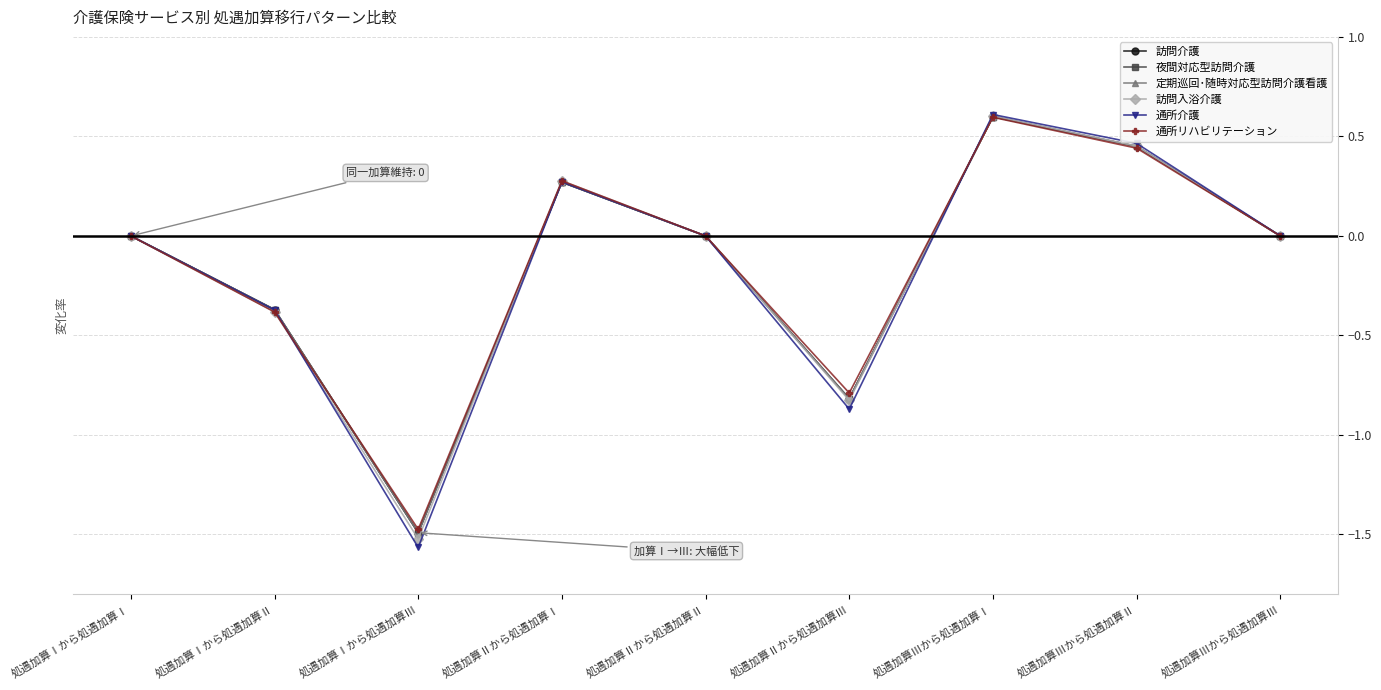

Count the number of data series in this chart.

6